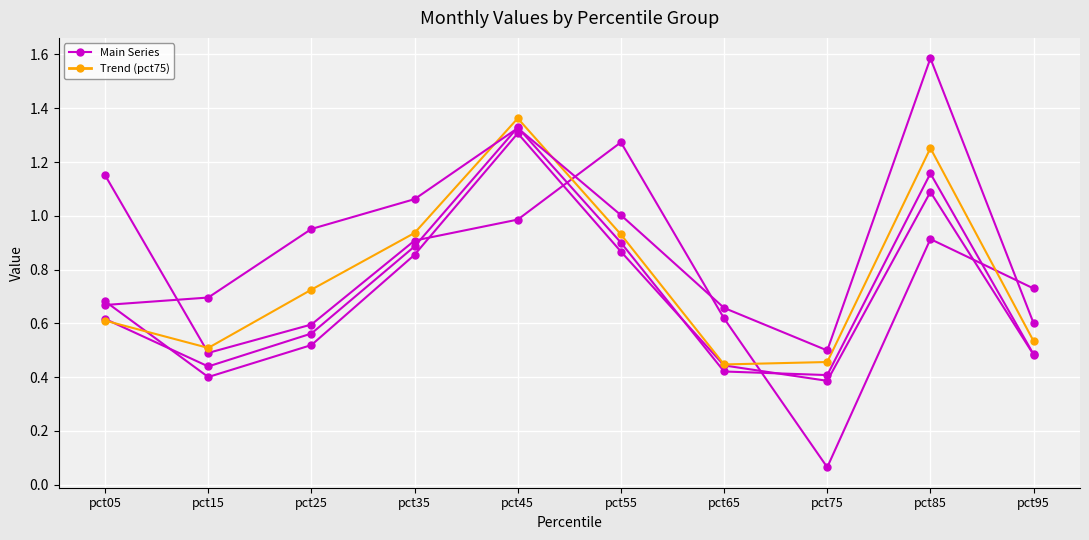

Which label corresponds to the smallest value in the chart?

pct75